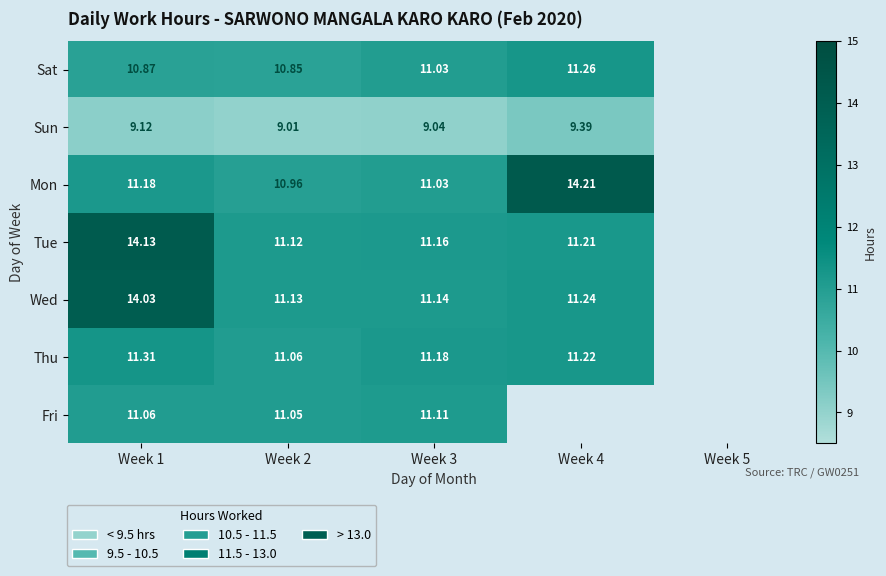

Which category has the highest value across all series?

Week 4